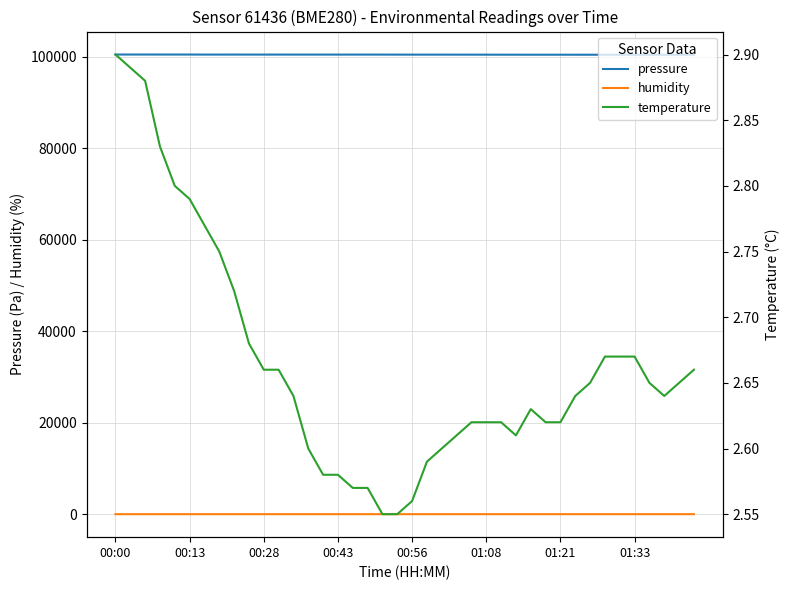

True or false: temperature and pressure cross at least once.

False